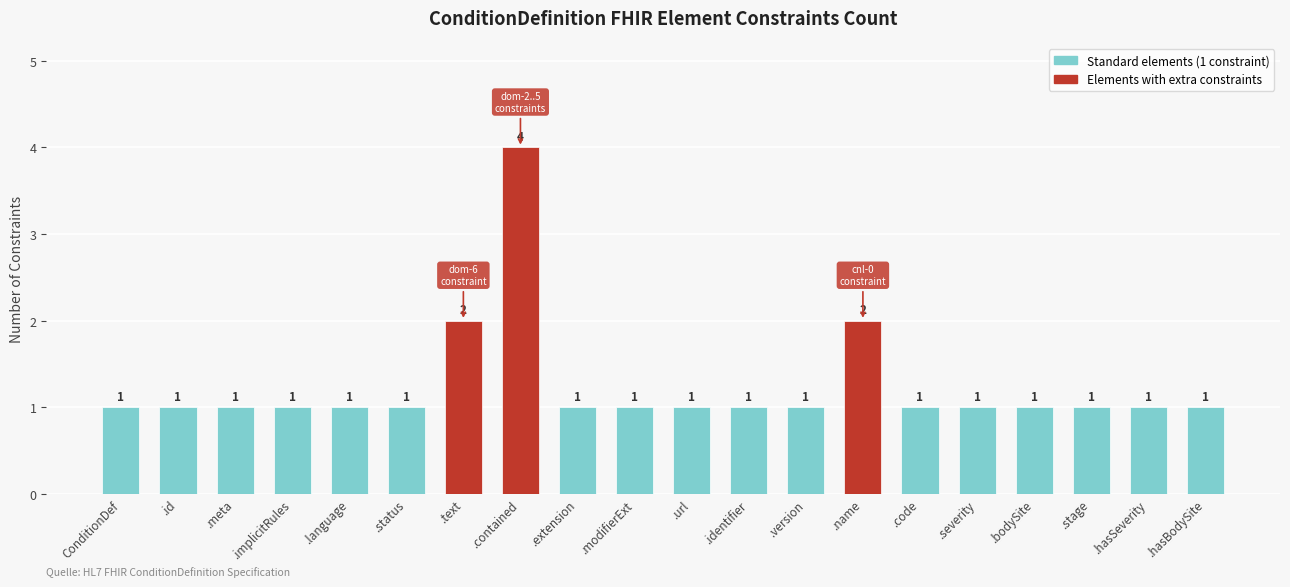

What is the value of the 8th bar from the left?

4